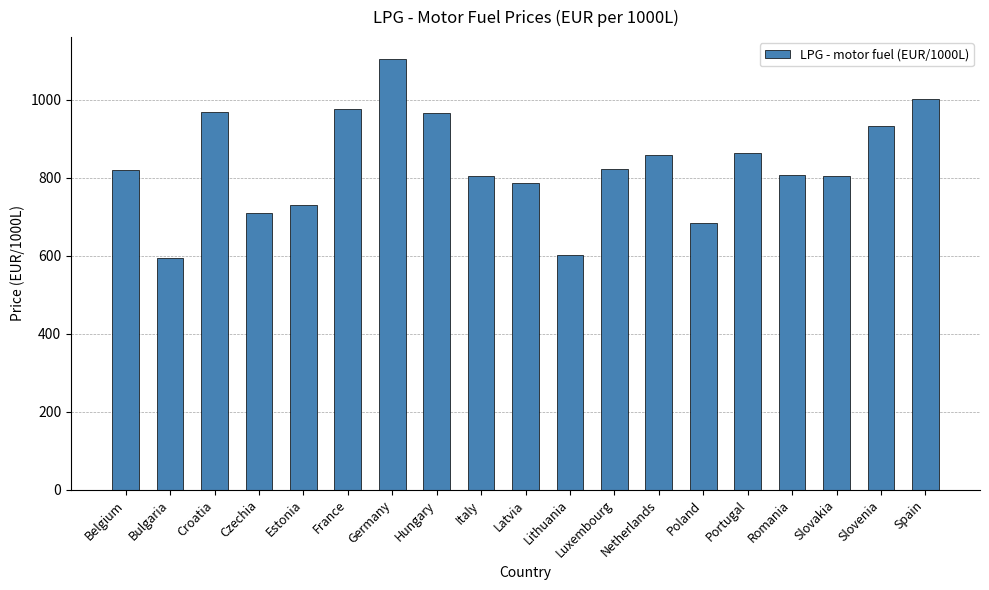

Is it true that the value at Hungary is 535.6?

False